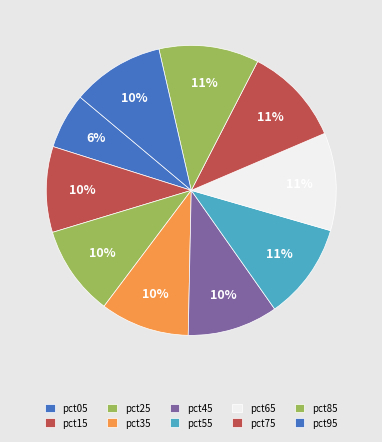

To the nearest percent, what portion does pct65 represent?

11%